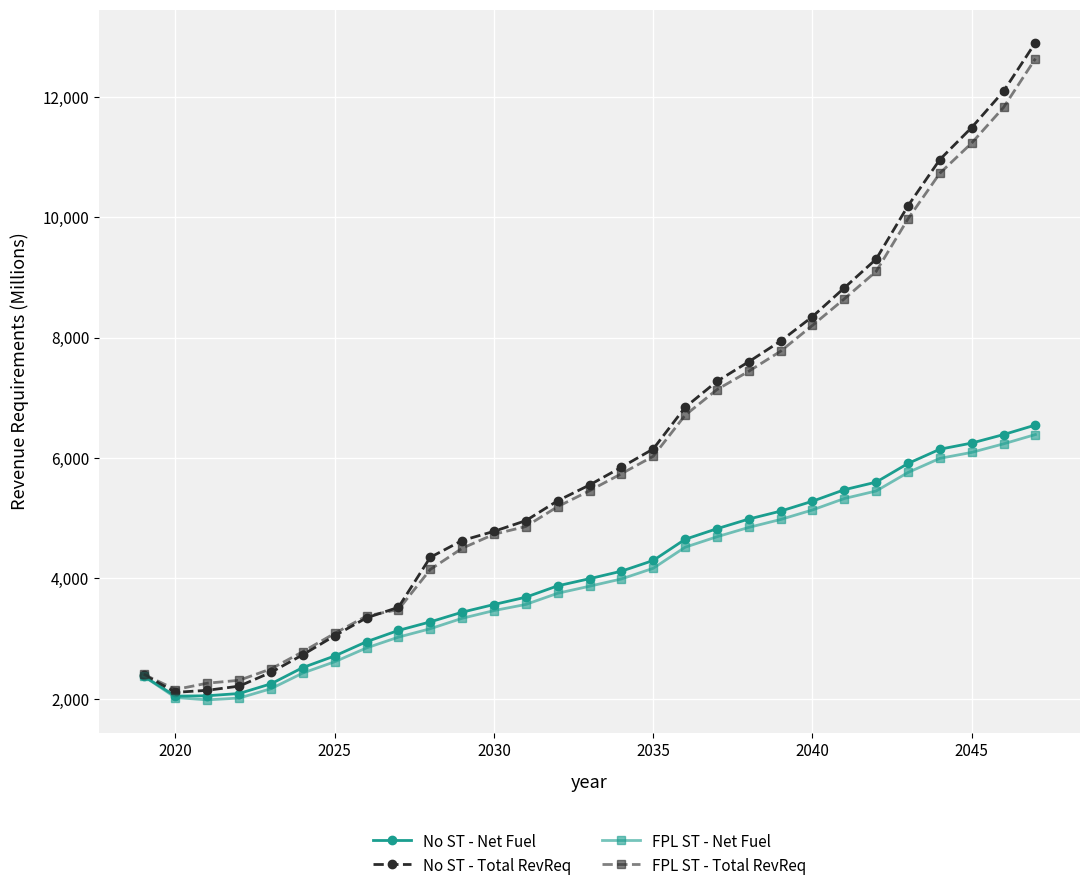

Which series has the widest spread of values?

No ST - Total RevReq